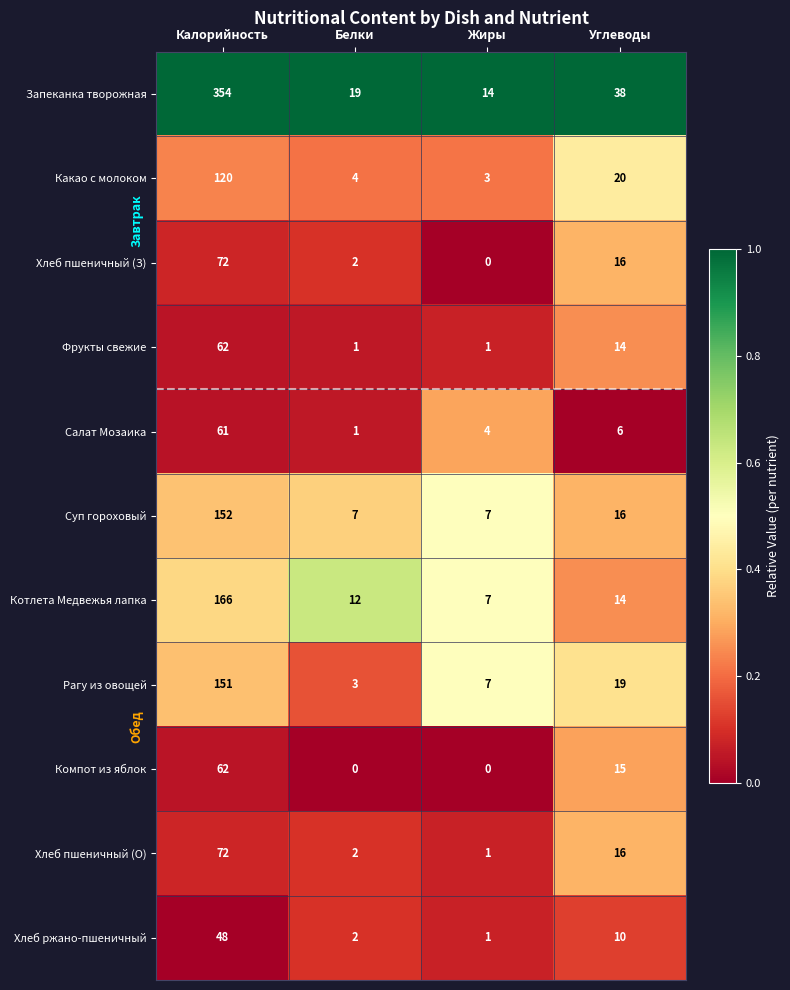

At which category is the sum across all series the highest?

Калорийность